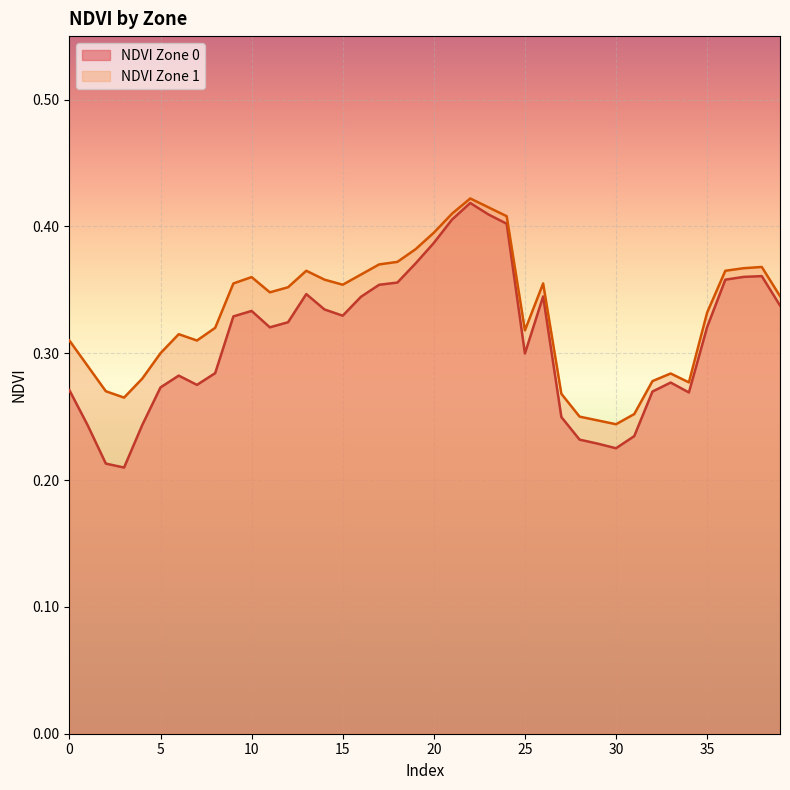

True or false: NDVI Zone 1 and NDVI Zone 0 cross at least once.

False